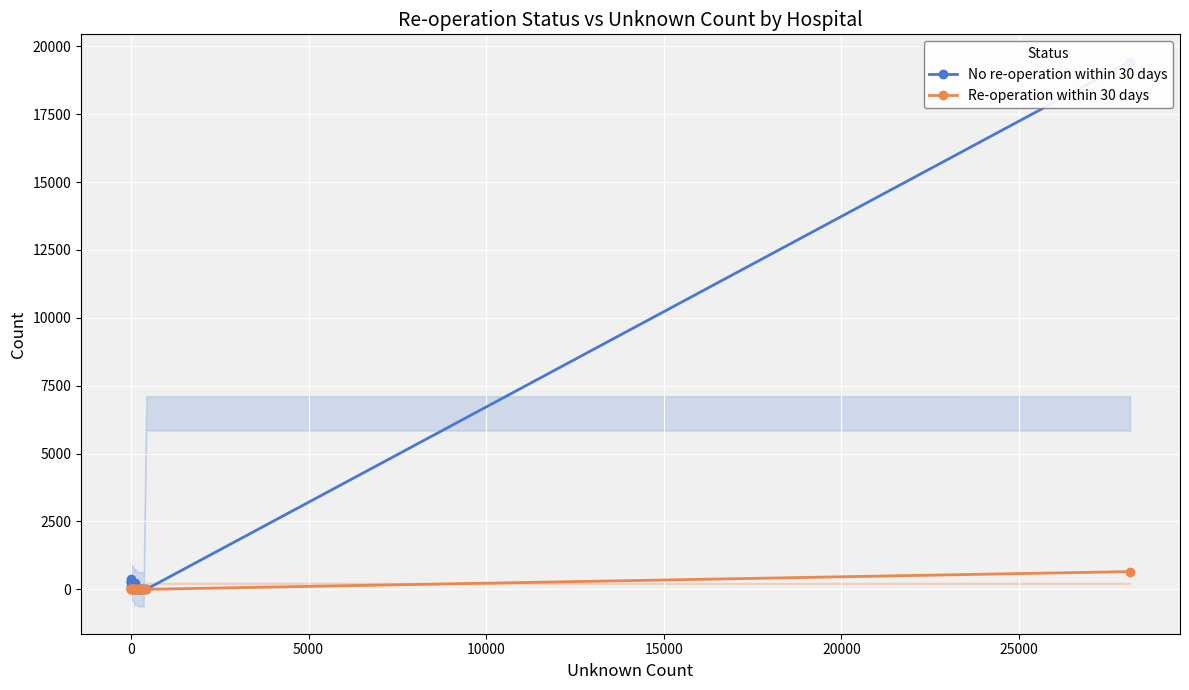

In No re-operation within 30 days, how many points are higher than both neighbors (excluding endpoints)?

4